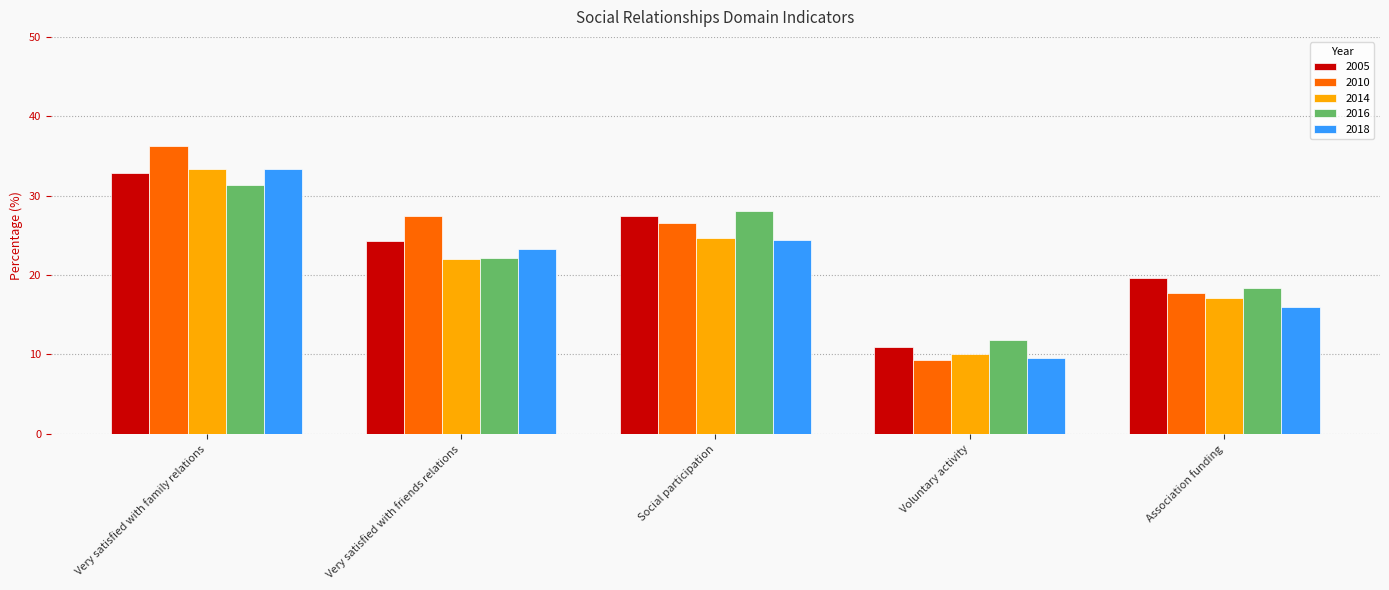

How many data points in 2016 are above 22?

3